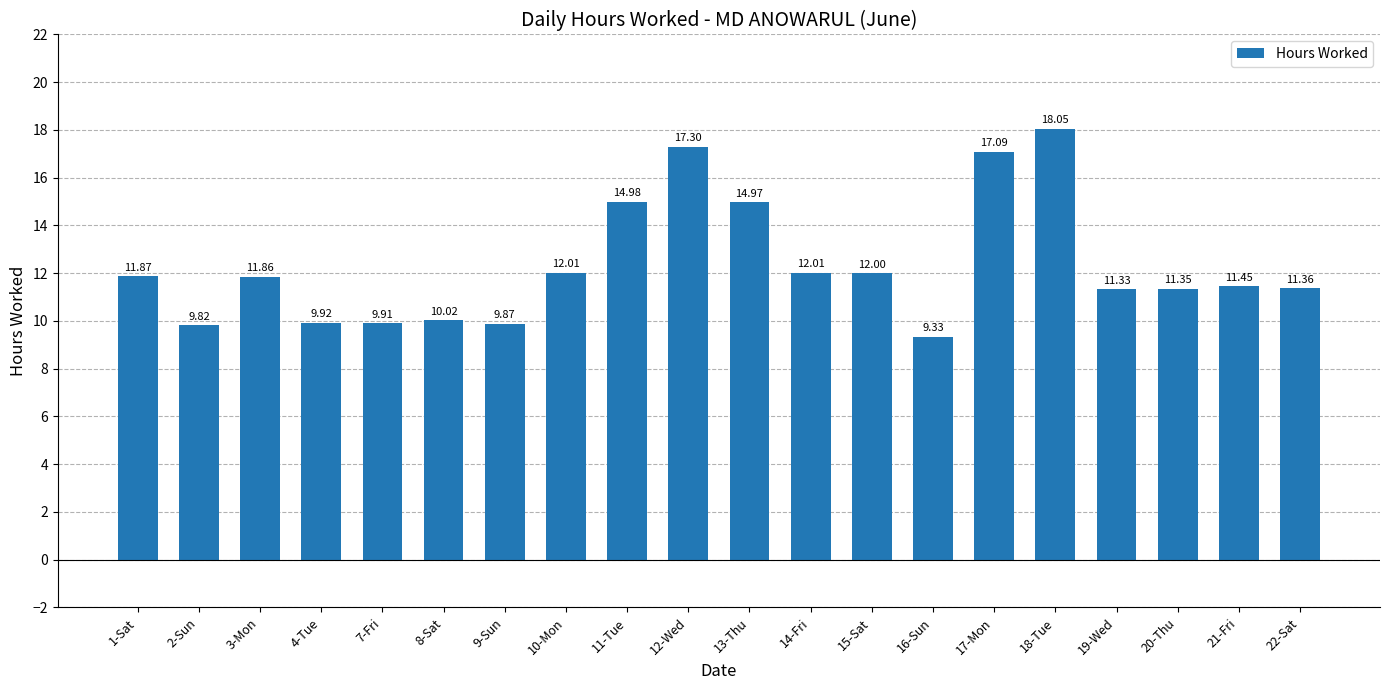

What is the value of the 11th bar from the left?

15.0